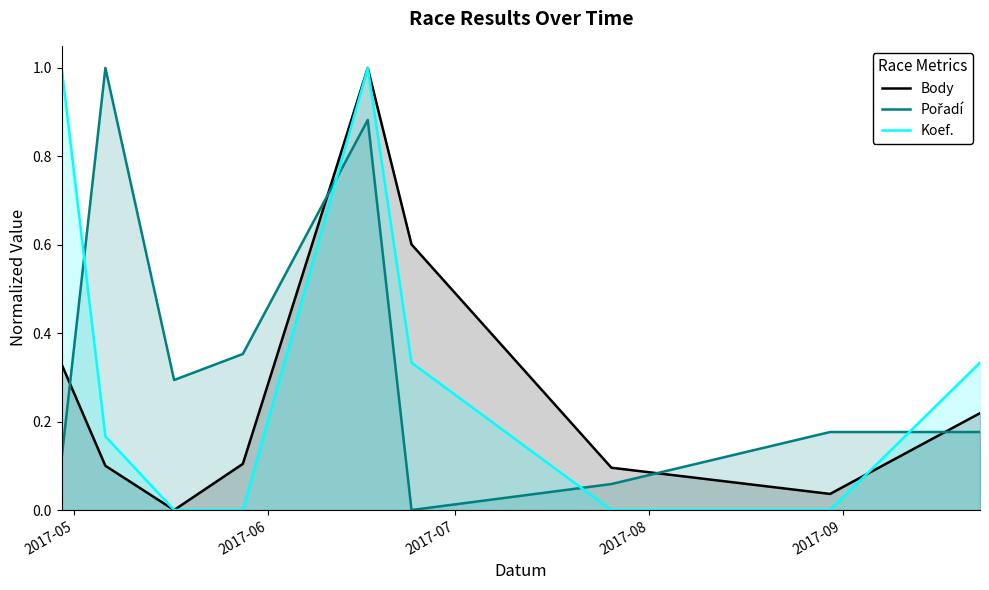

Which series ends up on top after the final intersection of Koef. and Pořadí?

Koef.